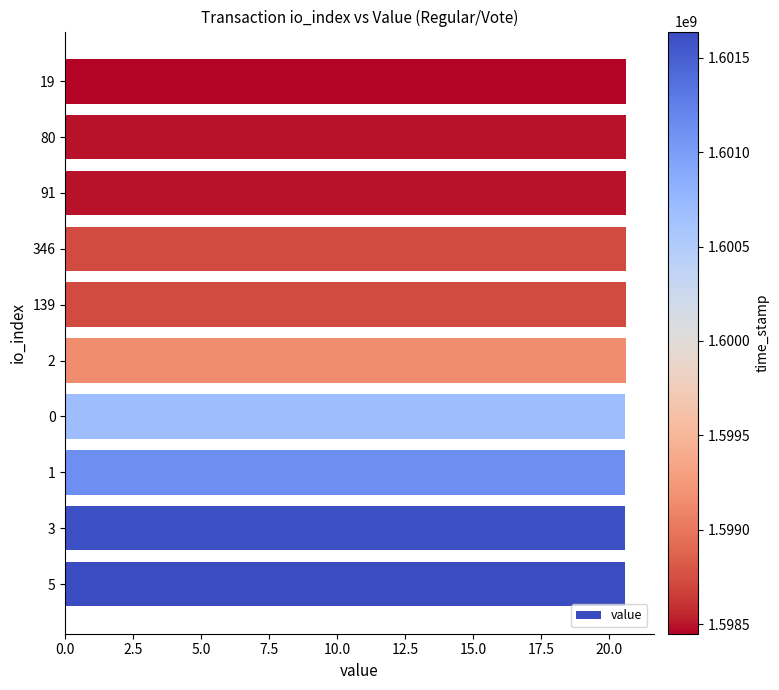

Does the chart contain stacked bars?

No